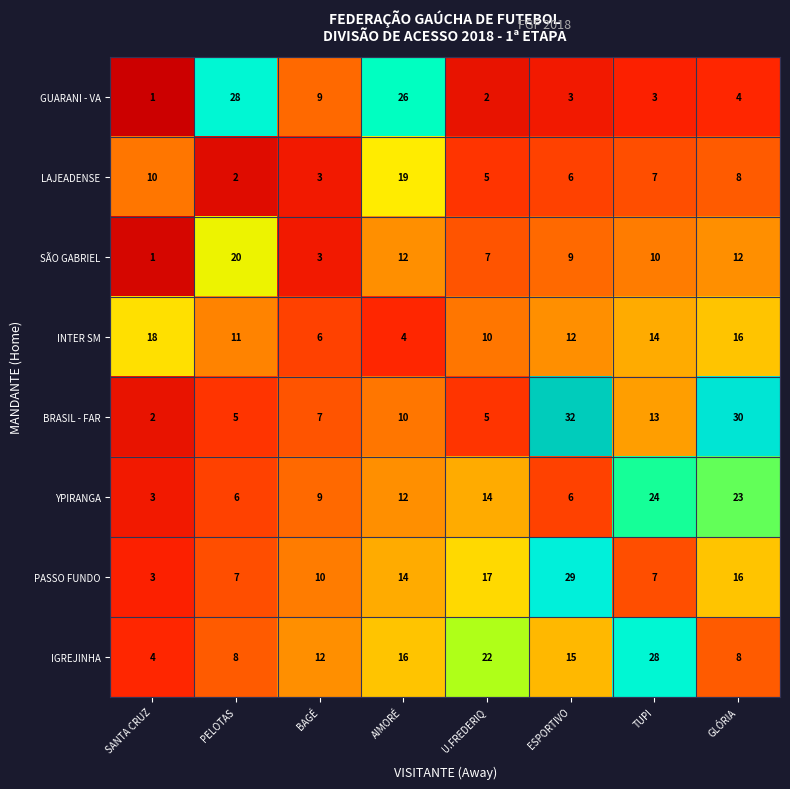

What is the highest value of the SÃO GABRIEL series?

20